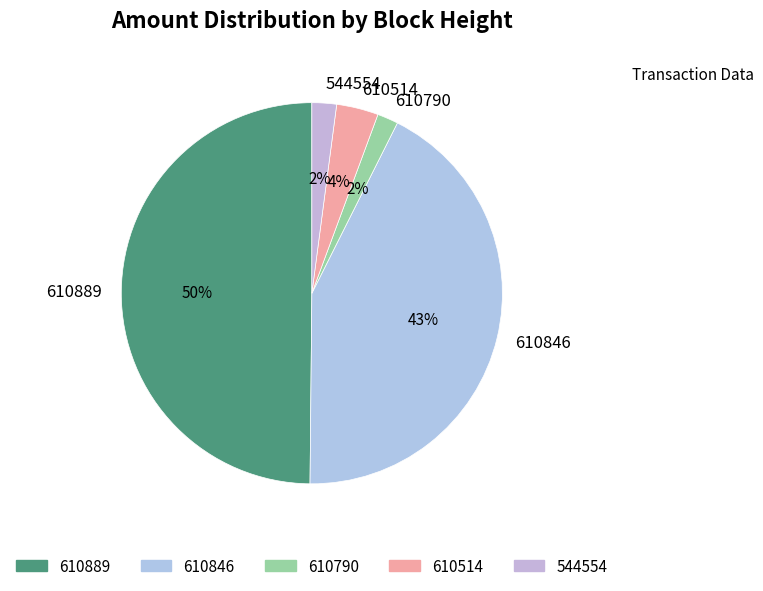

What percentage is the 610846 slice, to the nearest percent?

43%